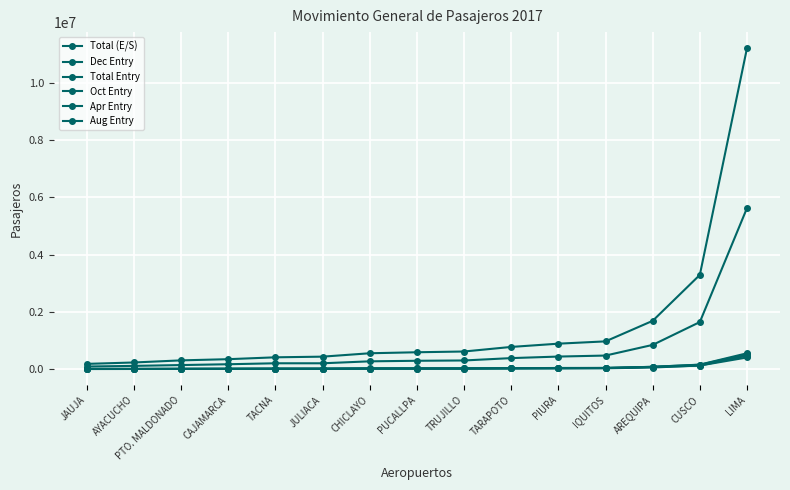

Count the number of categories in the chart.

15